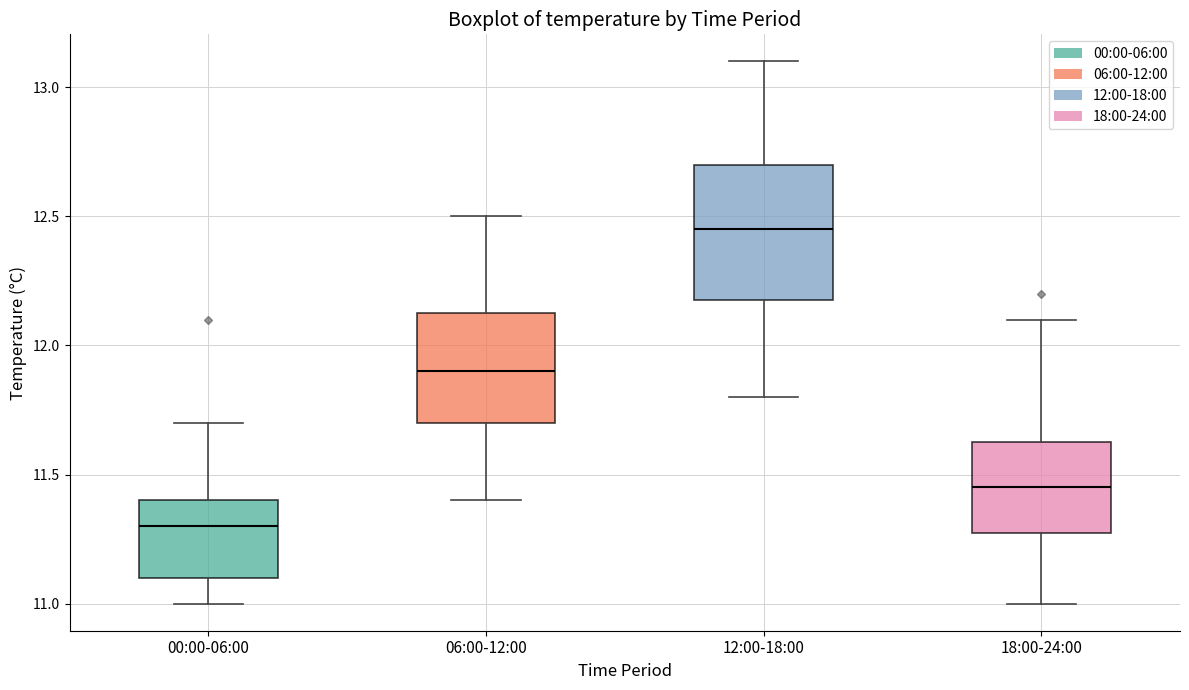

Which box has the highest median line?

12:00-18:00